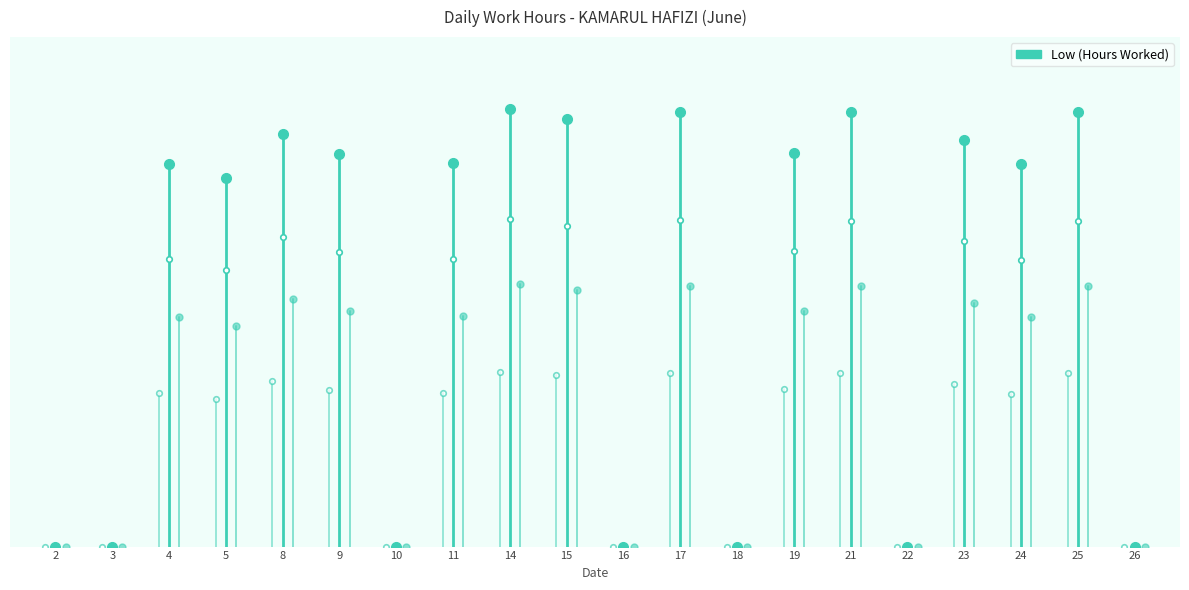

Is it true that the value at 26 is -5.5?

False